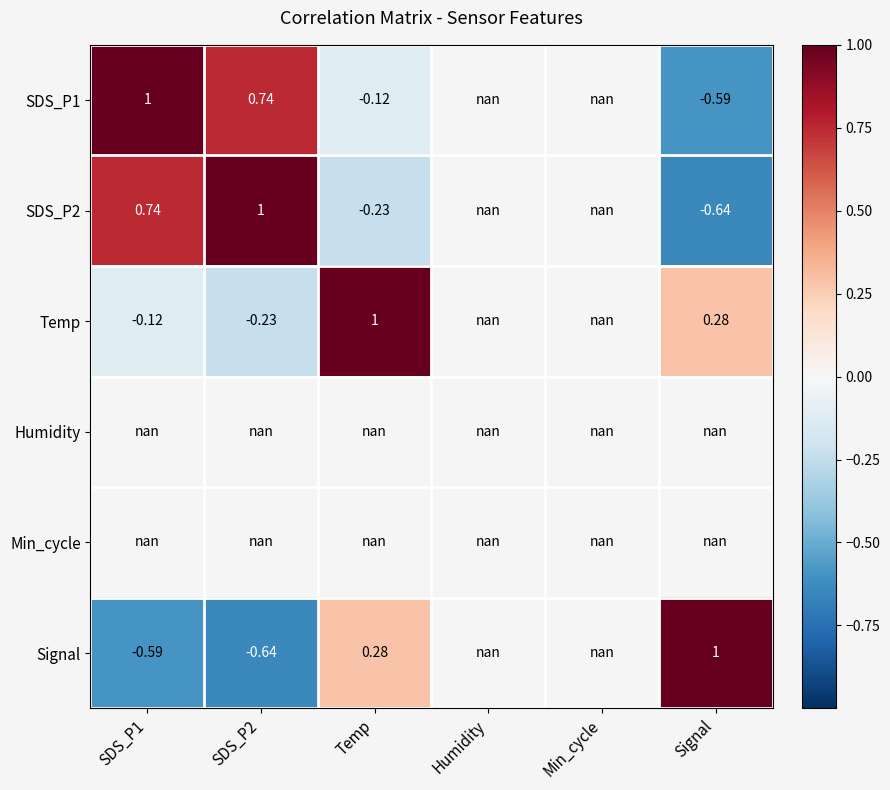

What is the greatest value displayed?

1.0